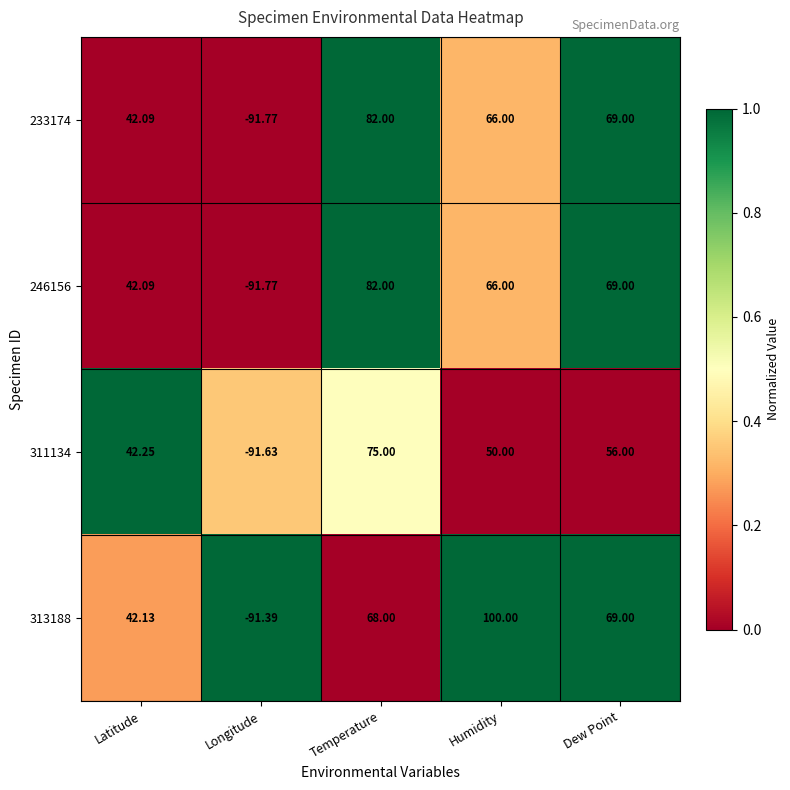

Which category has the lowest value across all series?

Longitude